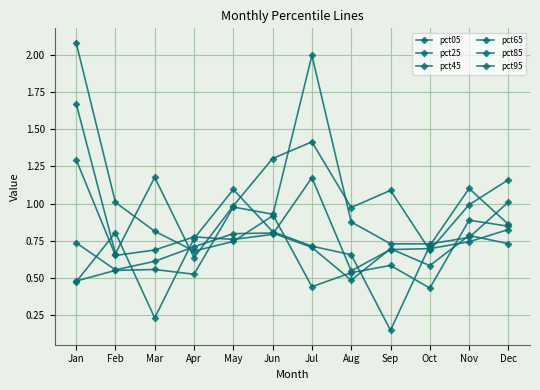

How many lines are shown in the chart?

6